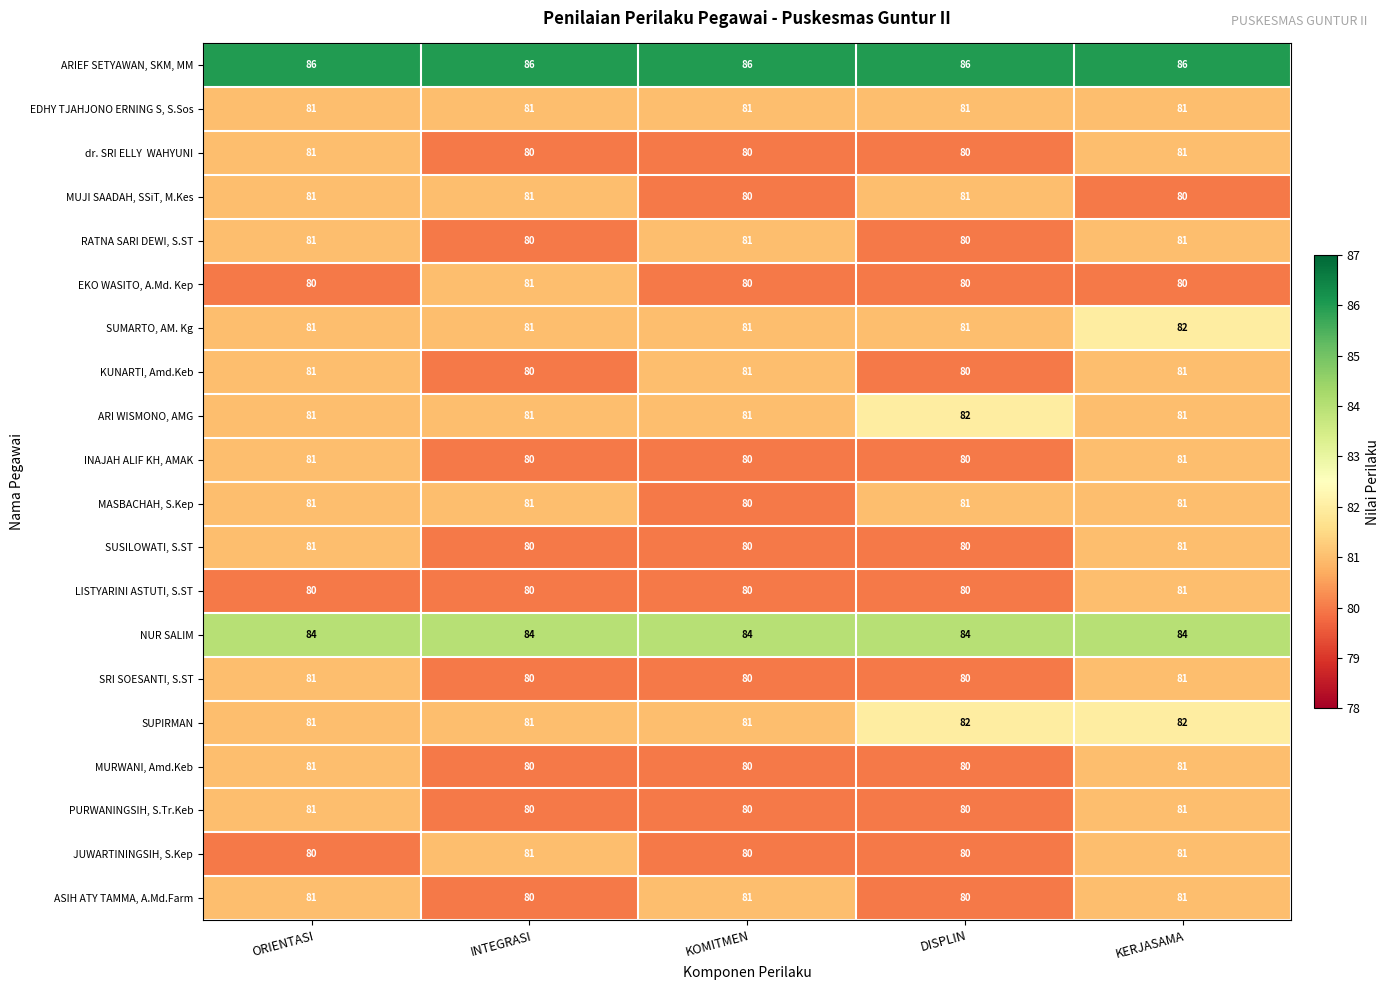

What is the total value across all series at ORIENTASI?

1625